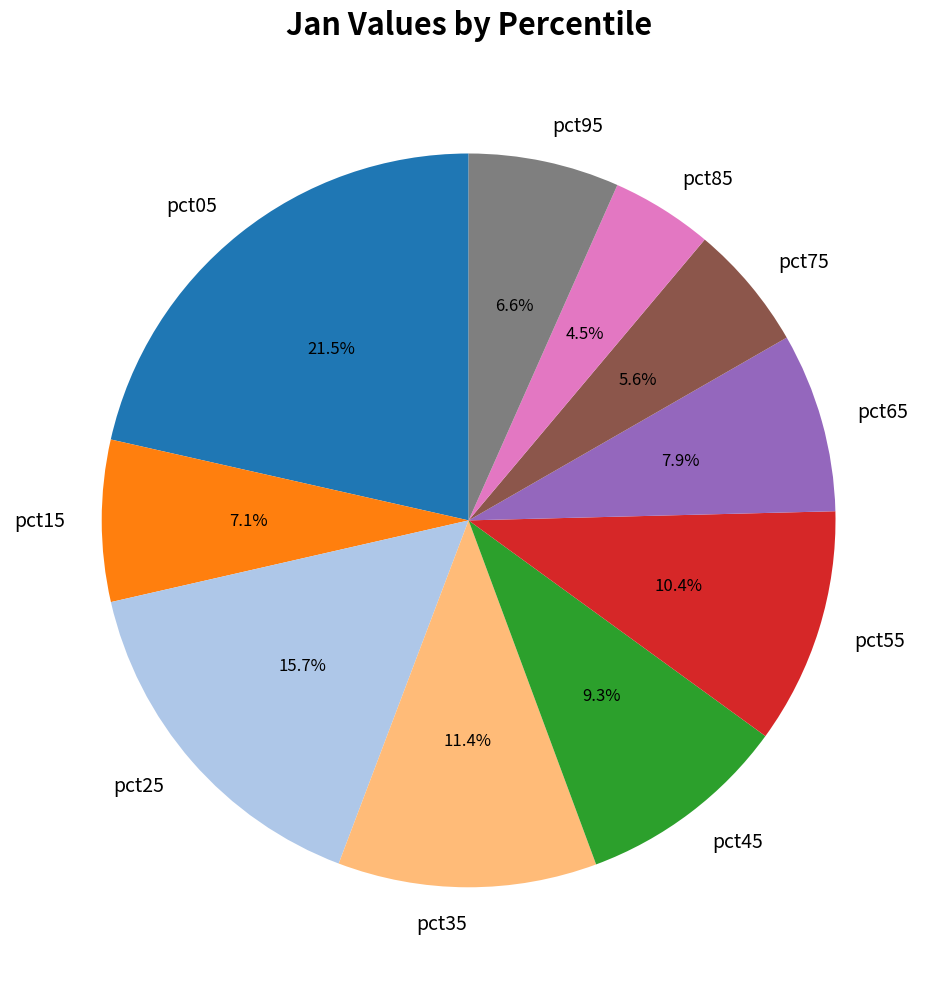

Does pct45 represent more than half of the total?

No